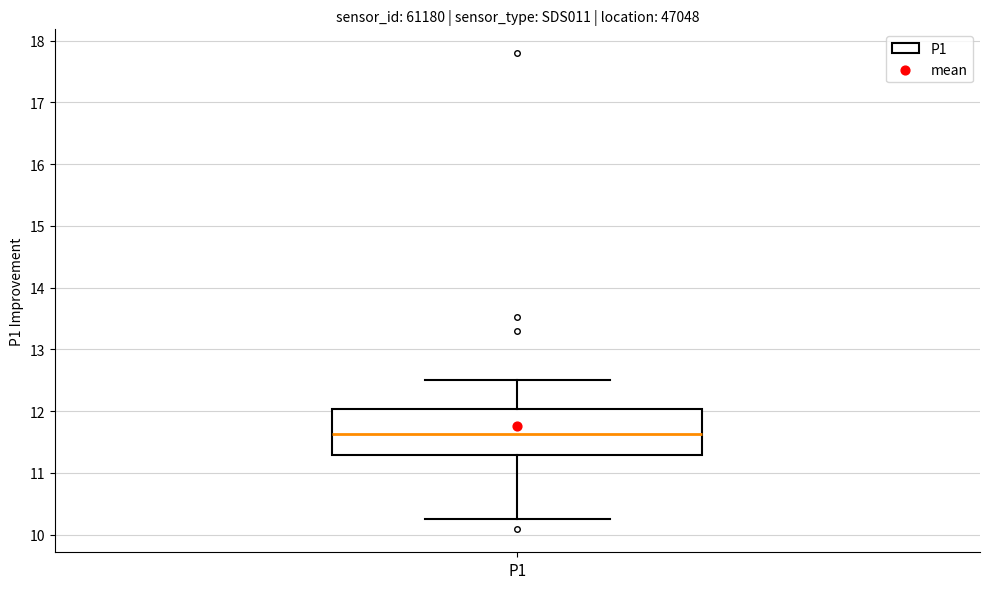

Read this box plot against the y-axis: the position of the median line, the range covered by the box, and the ends of both whiskers. The values are not printed on the chart, so give them approximately, as read against the axis.

median 11.6, box 11.3 to 12.0, whiskers 10.3 to 12.5